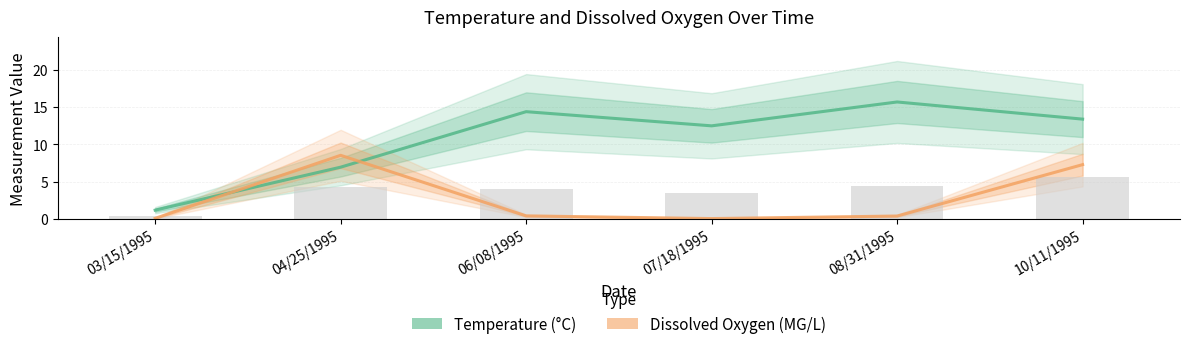

At which label does Temperature first exceed 13?

06/08/1995